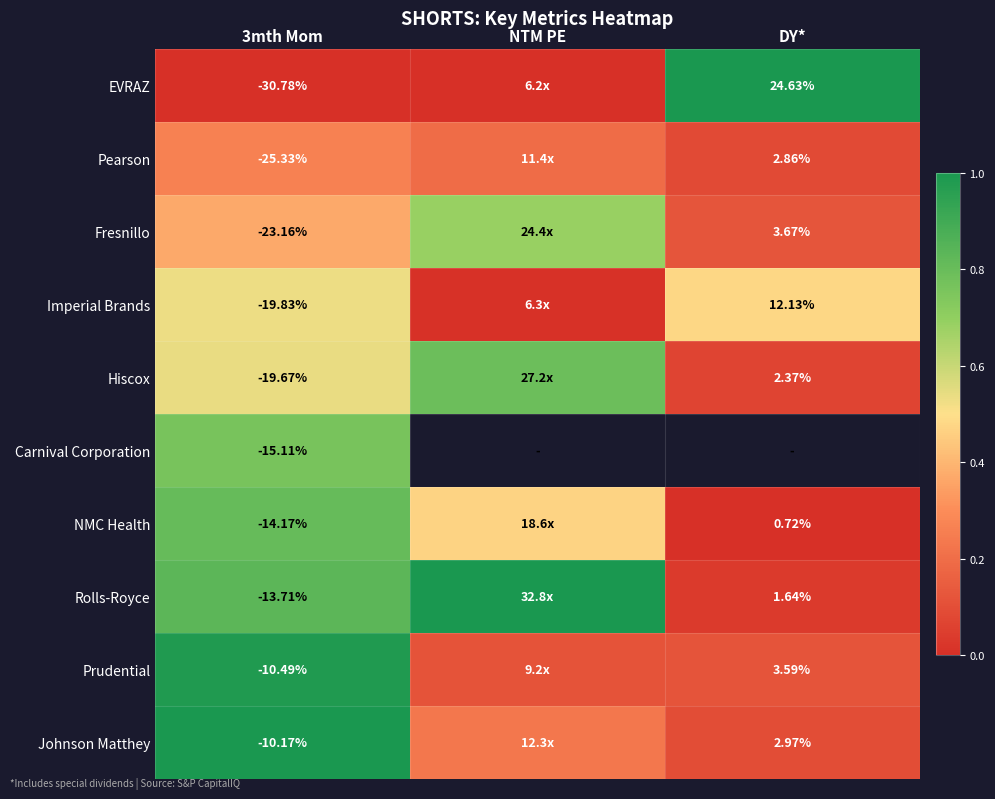

Is the value of NMC Health at DY* greater than the value of Rolls-Royce at 3mth Mom?

Yes